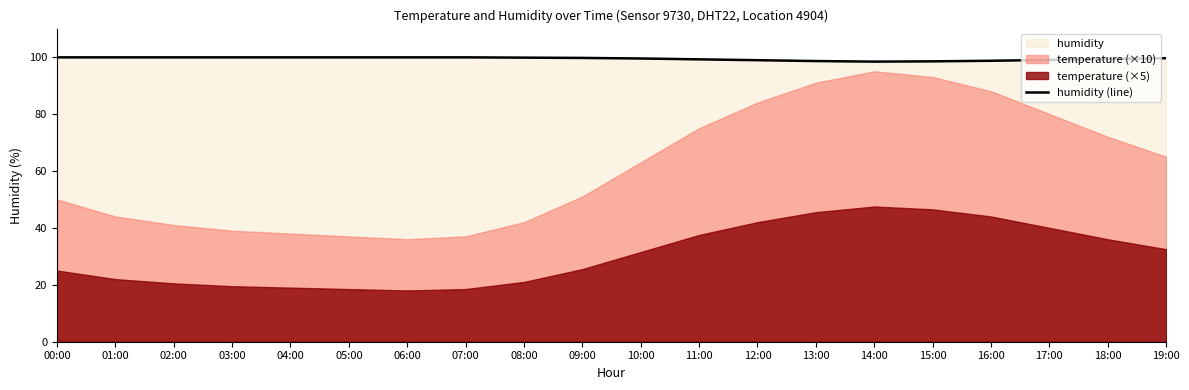

What is the sum of the values at 04:00 and 13:00?

198.5